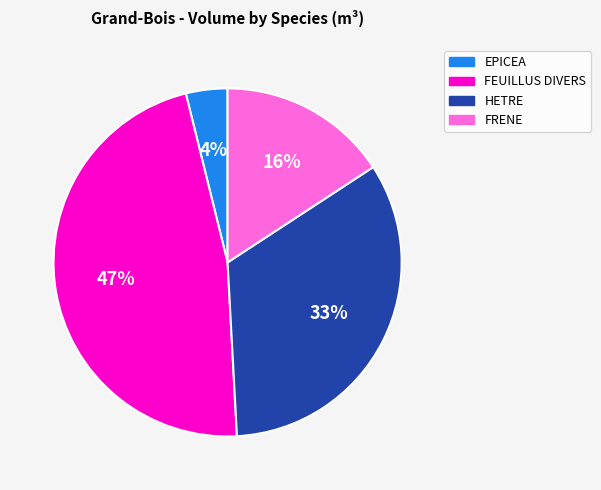

To the nearest percent, what is the difference between the largest and smallest slice percentages?

43%